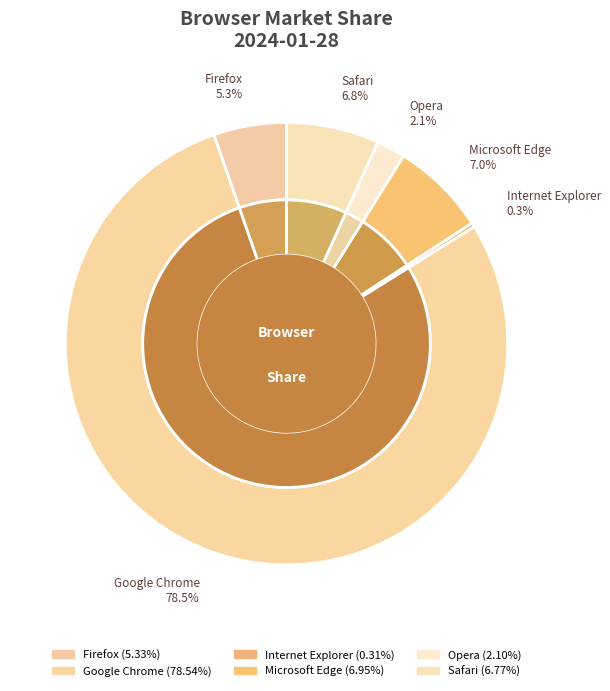

Do Internet Explorer and Google Chrome together represent more than half of the pie?

Yes